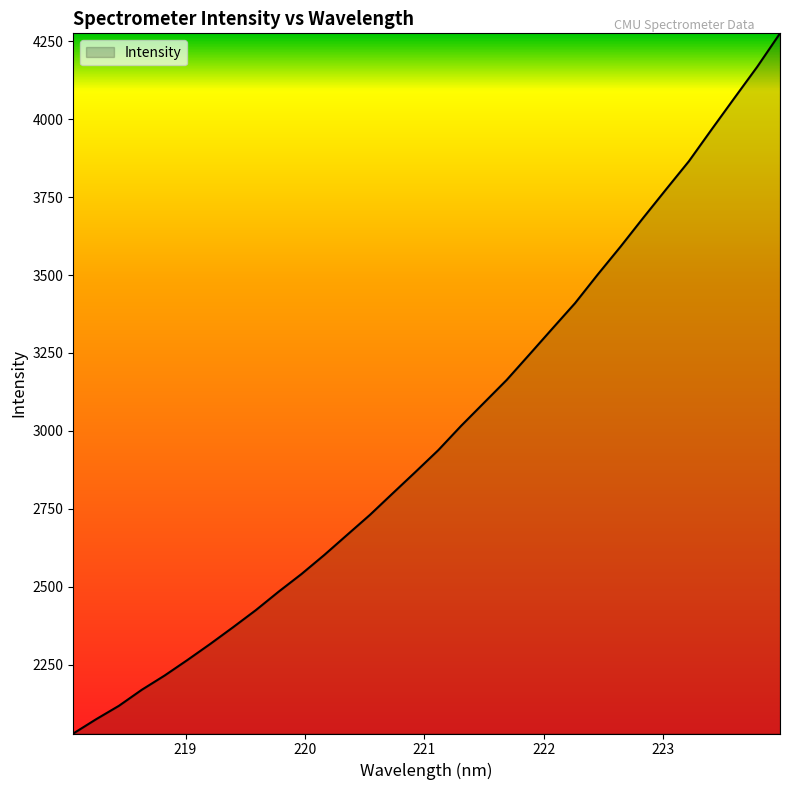

What is the maximum value shown in the chart?

4276.1